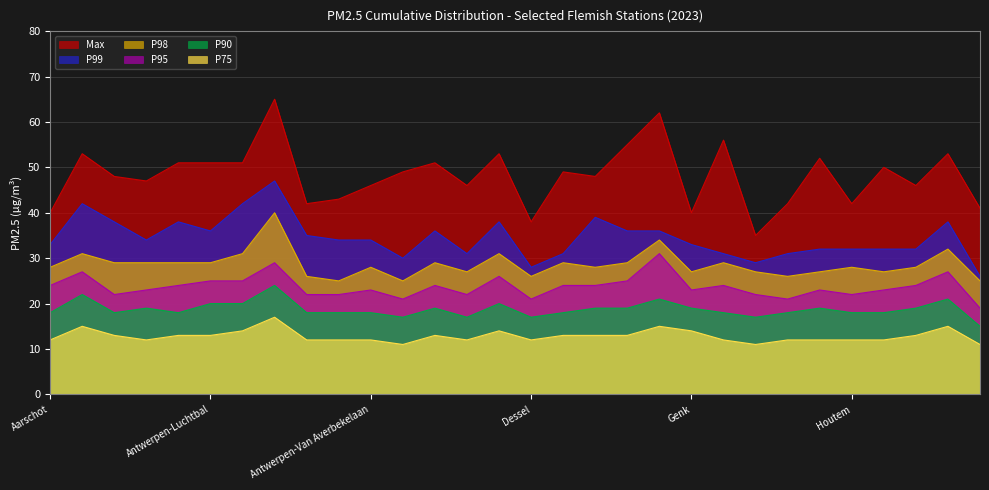

At how many categories does at least one series exceed 58?

2